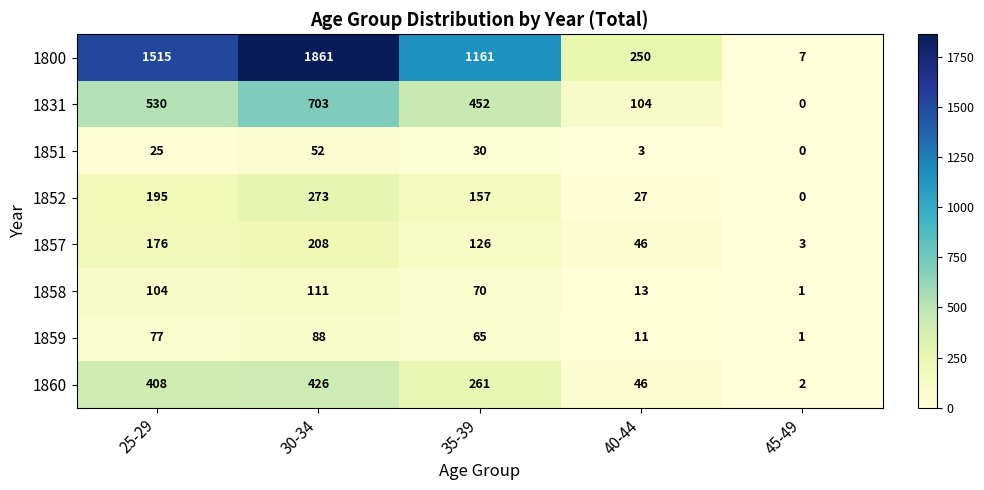

Rank the categories by 1860 value from highest to lowest.

30-34, 25-29, 35-39, 40-44, 45-49